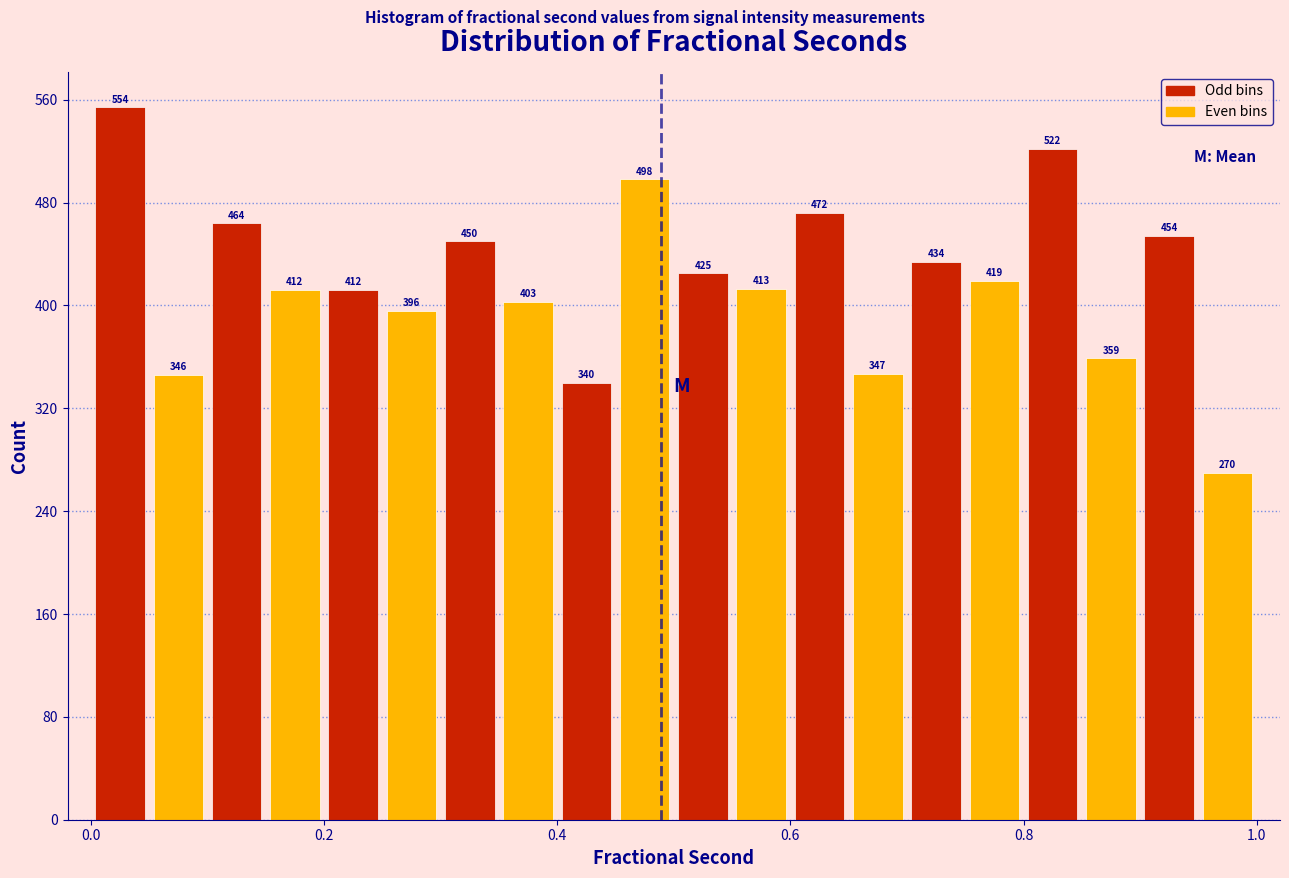

Read against the x-axis, roughly where is the centre of the tallest bar?

0.02